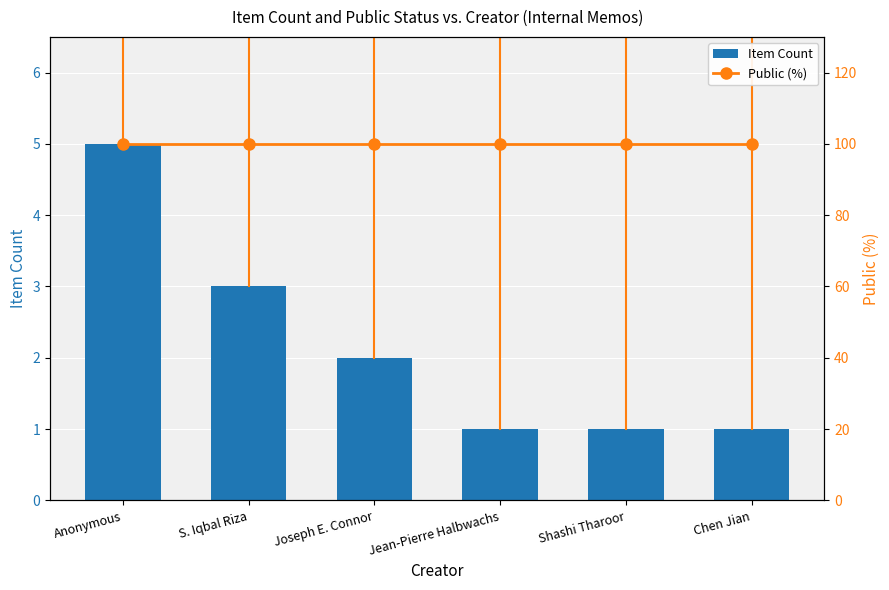

What position from the right is Jean-Pierre Halbwachs?

3